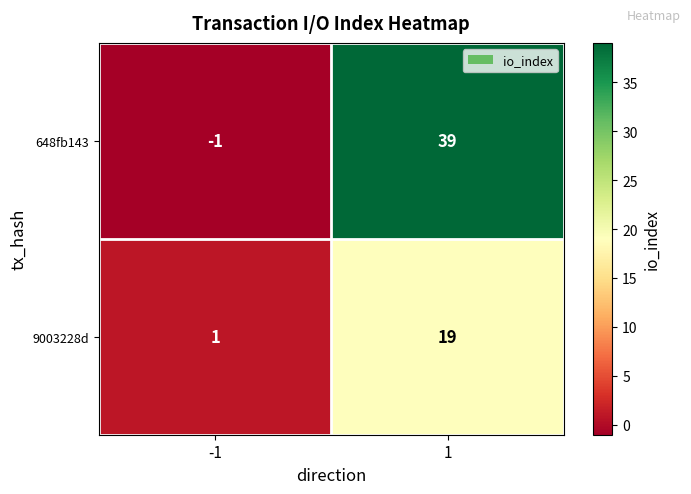

What is the spread (max minus min) of values at 1?

20